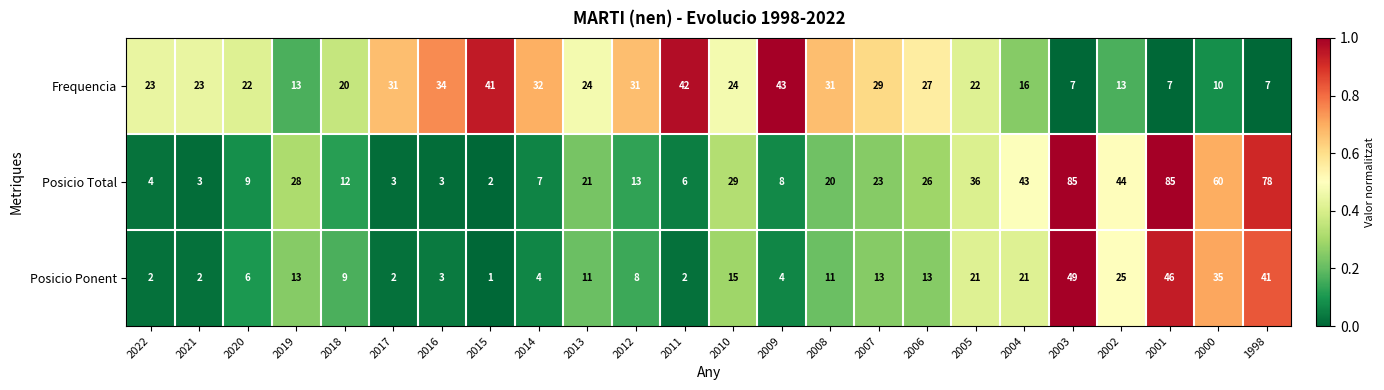

Which series has the widest spread of values?

Posicio Total